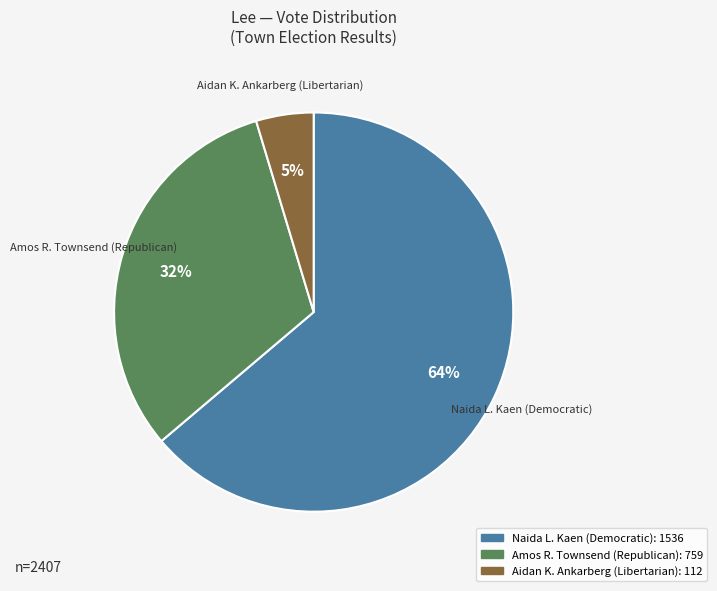

To the nearest percent, what is the average slice percentage?

33%